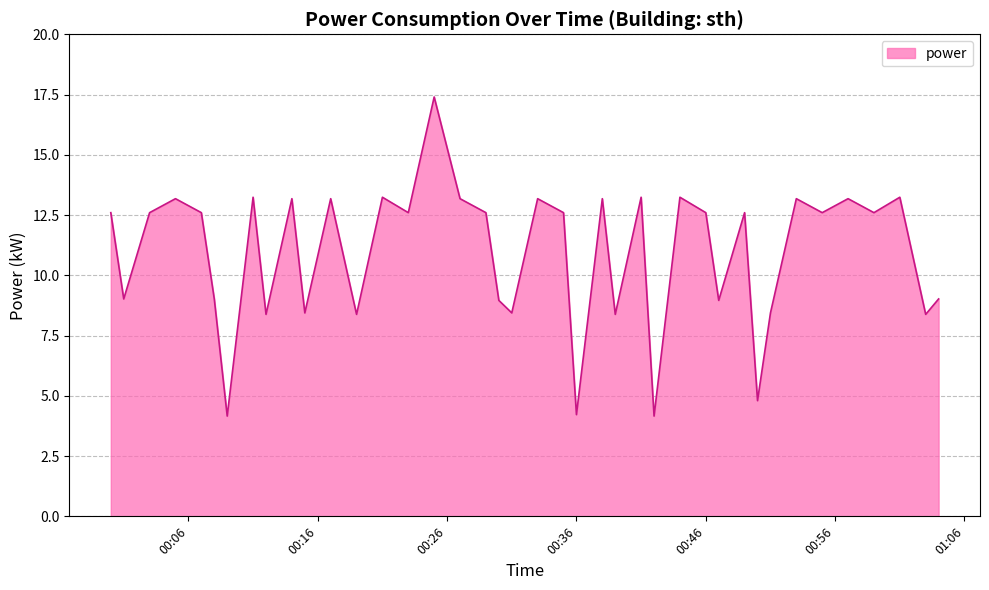

What is the greatest value displayed?

17.4